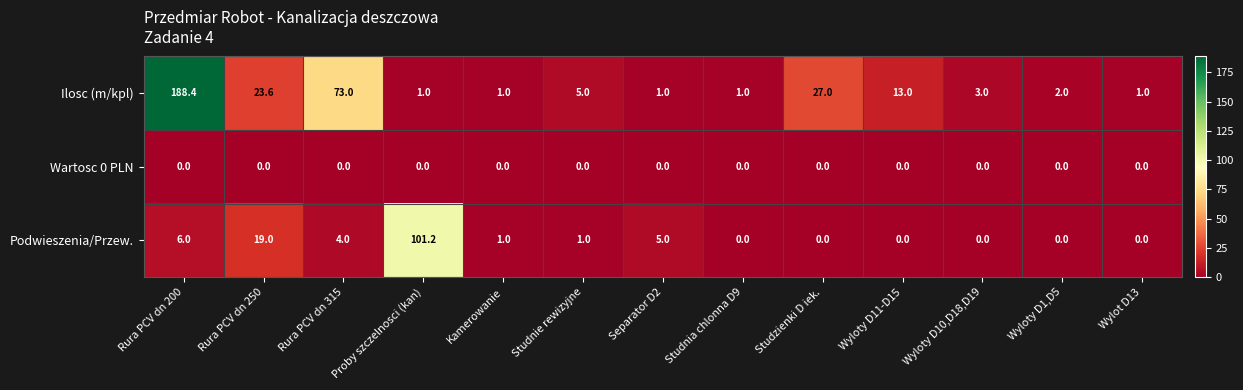

What is the sum of the Podwieszenia/Przew. values at Wylot D13 and Separator D2?

5.0